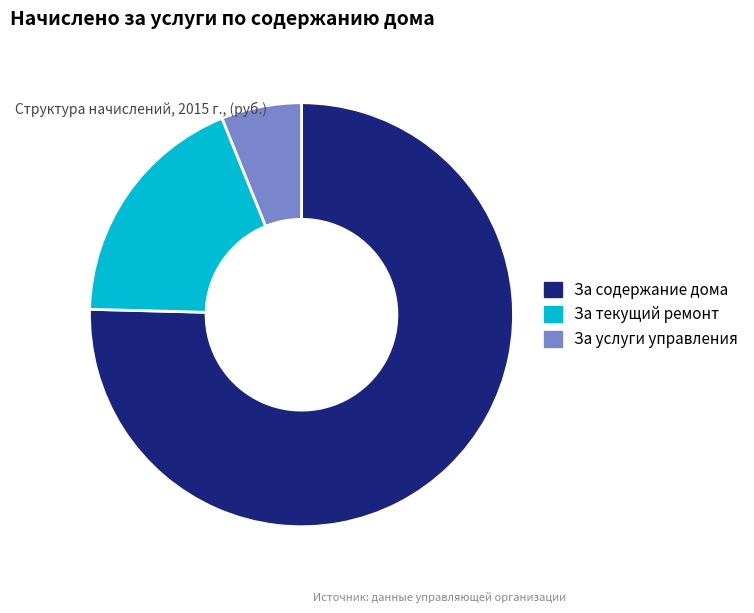

Do За содержание дома and За услуги управления together represent more than half of the pie?

Yes